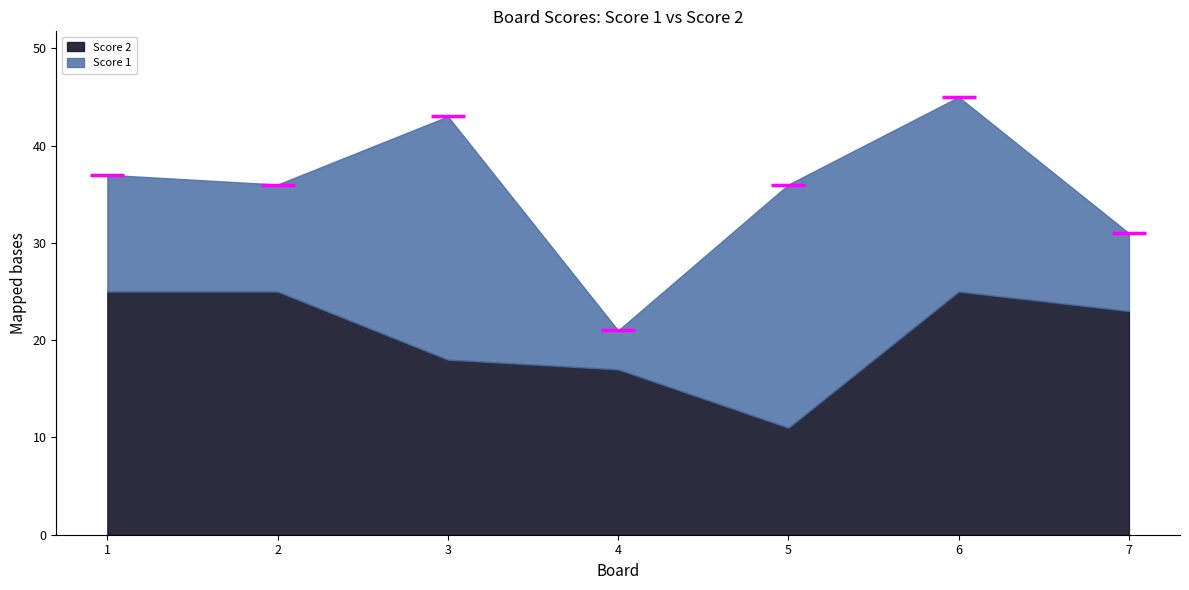

Reading left to right, what are all the values shown in this chart?

Score 1: 1=12	2=11	3=25	4=4	5=25	6=20	7=8
Score 2: 1=25	2=25	3=18	4=17	5=11	6=25	7=23